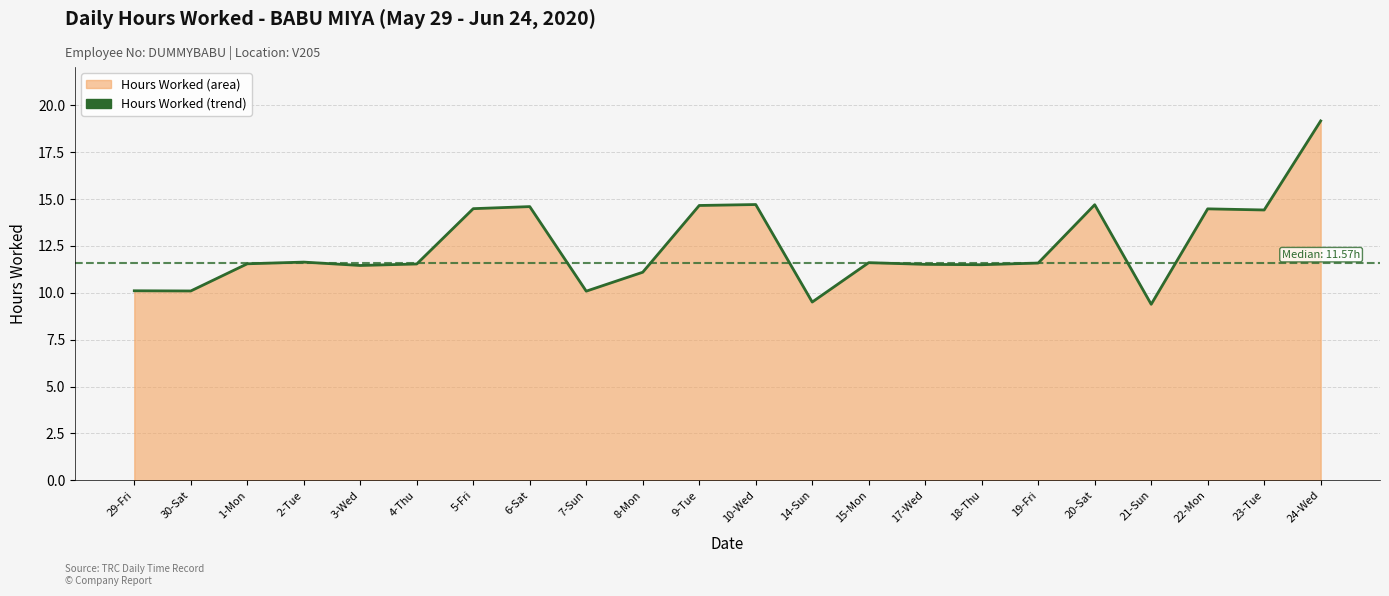

What is the label of the 22nd point from the left?

24-Wed